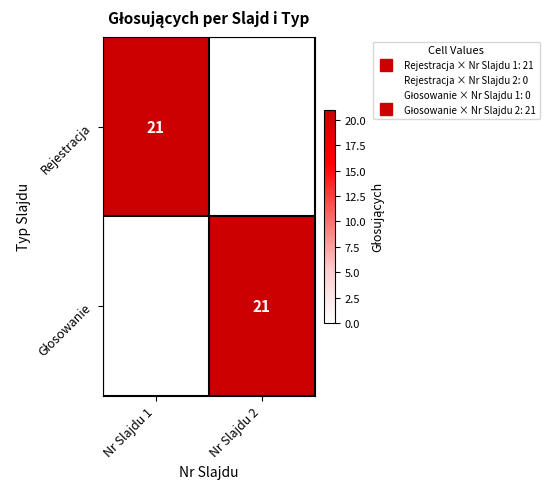

What is the highest value of the Rejestracja series?

21